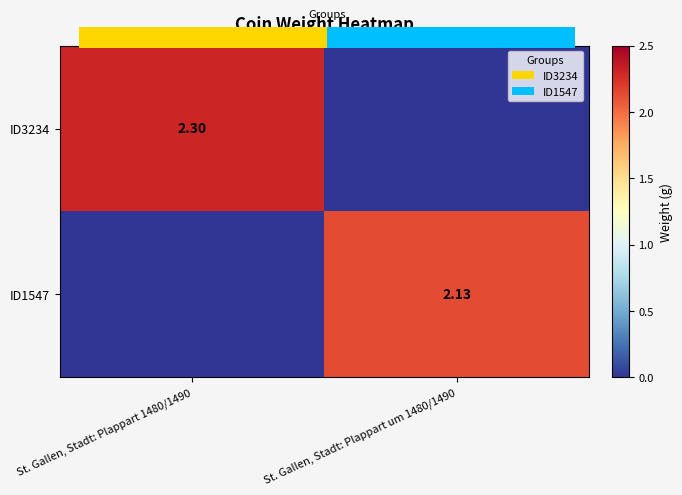

What is the difference between the maximum and minimum values in the ID3234 series?

2.3